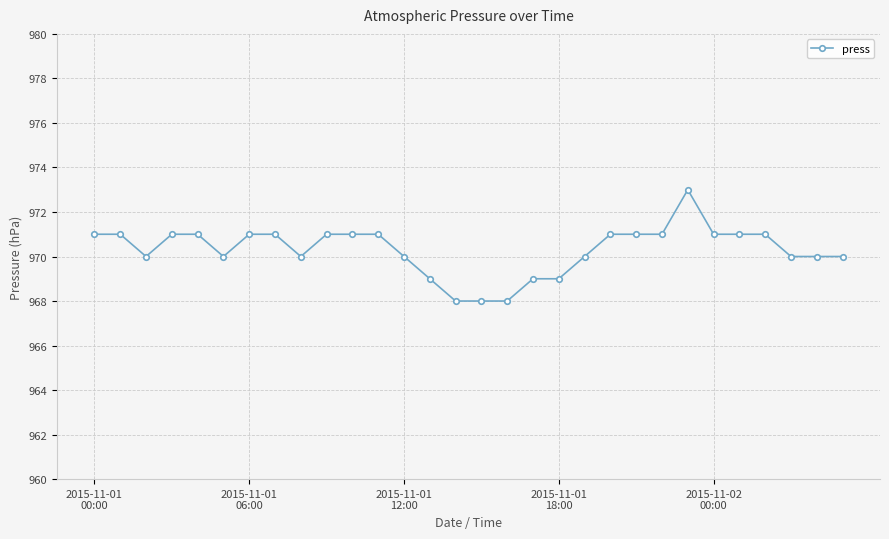

How many distinct data groups are displayed?

1